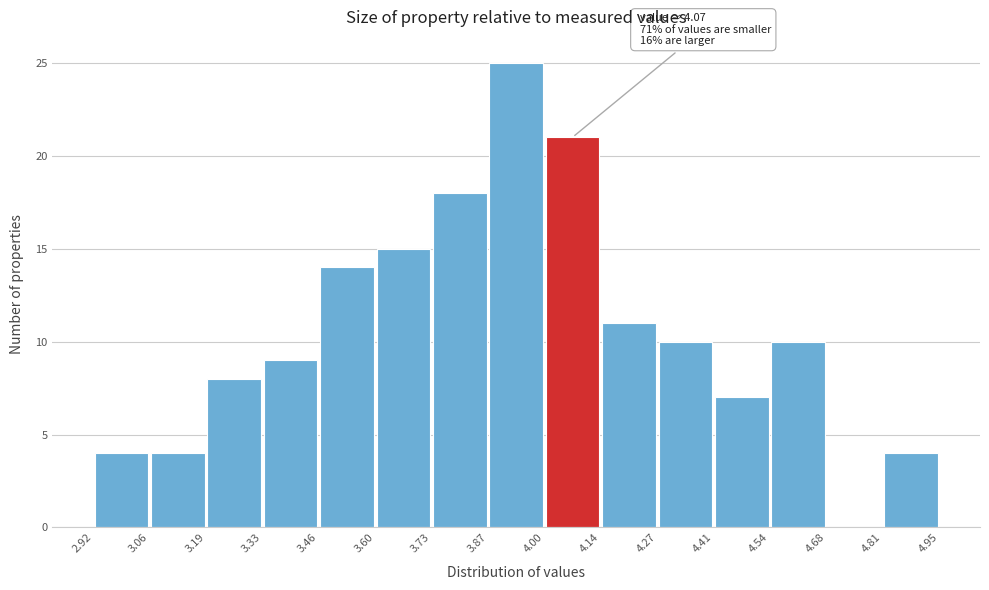

Which range on the x-axis has the tallest bar?

3.87 to 4.00